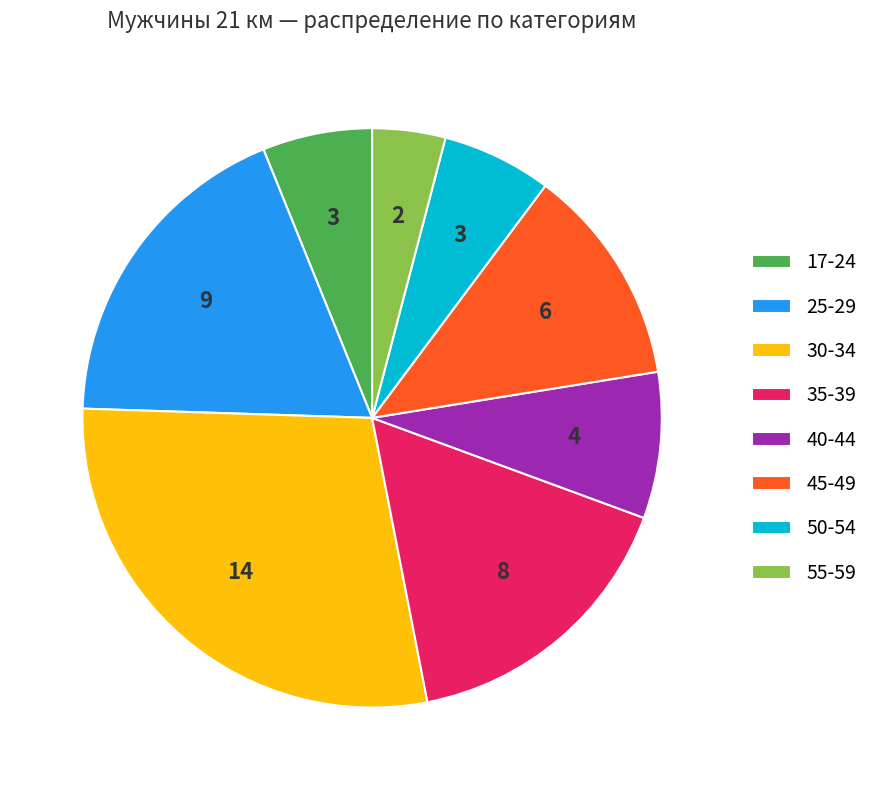

Is the sum of 40-44 and 17-24 greater than half?

No